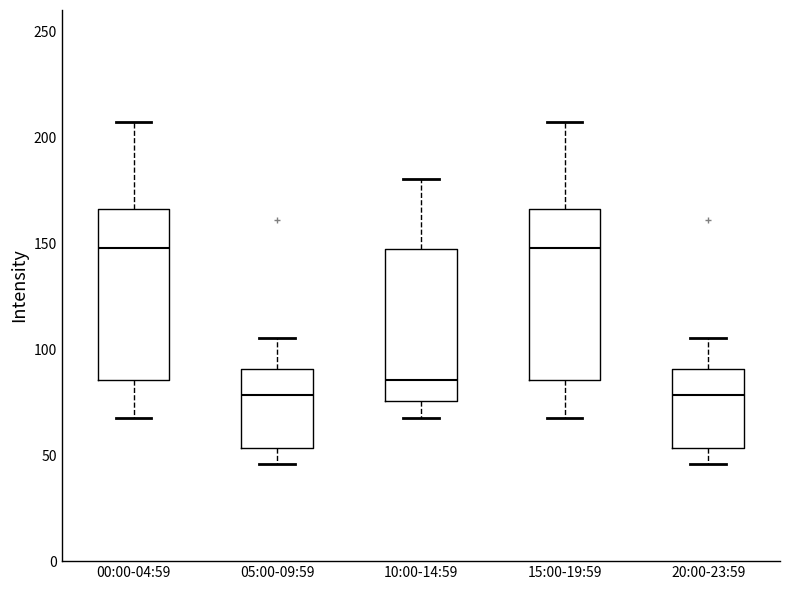

Reading left to right, read every box against the y-axis: the position of its median line, the range the box covers, and the ends of its whiskers. The values are not printed on the chart, so give them approximately, as read against the axis.

00:00-04:59: median 150, box 85 to 165, whiskers 70 to 205
05:00-09:59: median 80, box 55 to 90, whiskers 45 to 105
10:00-14:59: median 85, box 75 to 145, whiskers 70 to 180
15:00-19:59: median 150, box 85 to 165, whiskers 70 to 205
20:00-23:59: median 80, box 55 to 90, whiskers 45 to 105